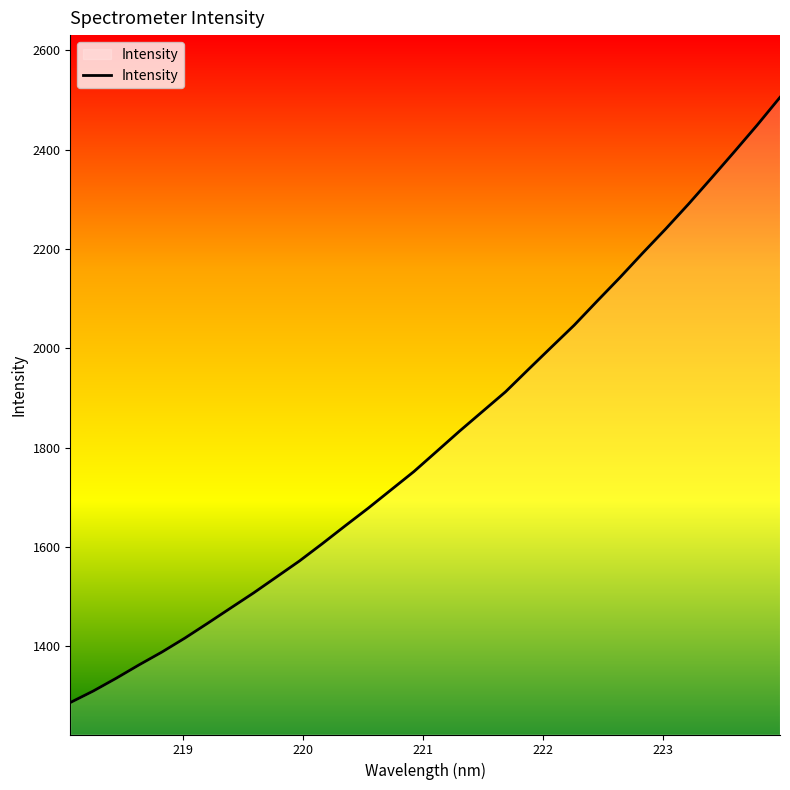

What is the minimum value shown in the chart?

1286.9